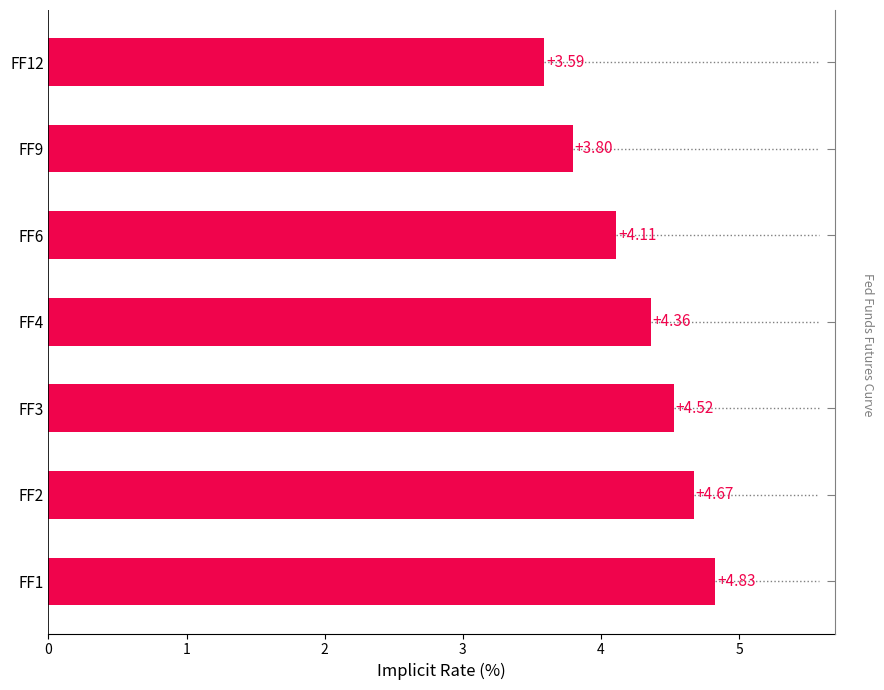

Reading left to right, extract all data points from this chart.

4.8	4.7	4.5	4.4	4.1	3.8	3.6